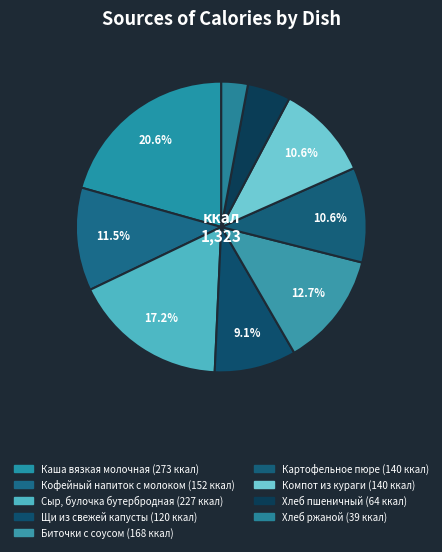

Rank the categories by value from highest to lowest.

Каша вязкая молочная, Сыр, булочка бутербродная, Биточки с соусом, Кофейный напиток с молоком, Компот из кураги, Картофельное пюре, Щи из свежей капусты, Хлеб пшеничный, Хлеб ржаной